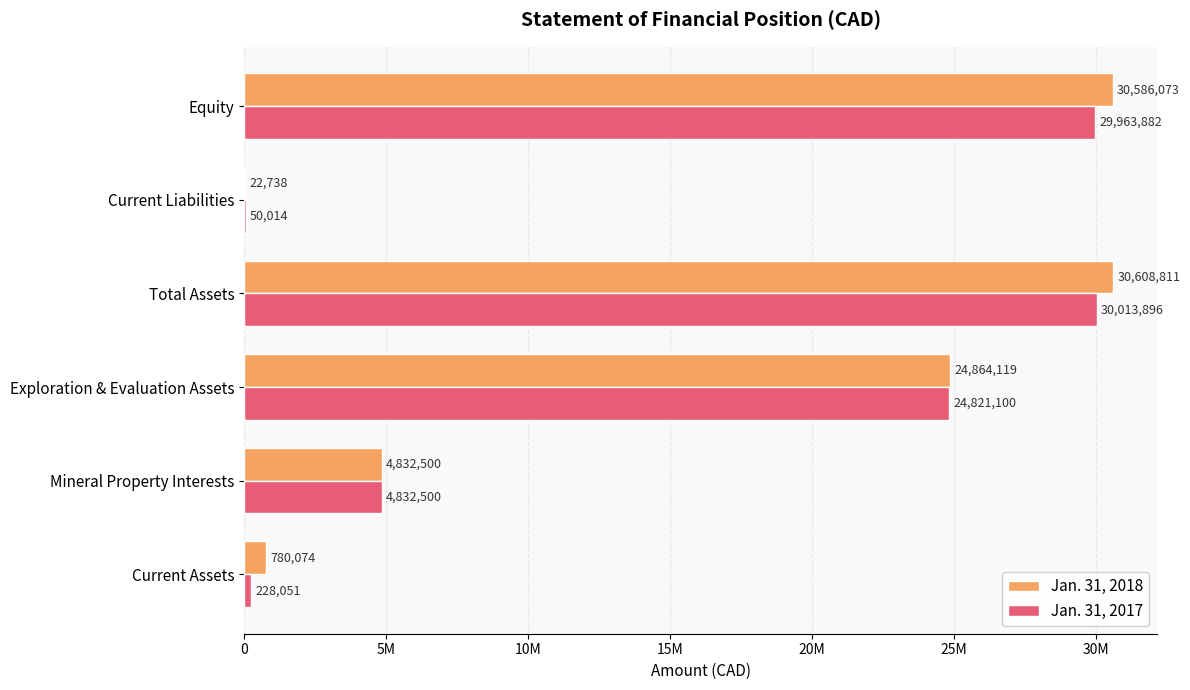

What is the value of the Jan. 31, 2018 bar at the 5th from the left?

22738